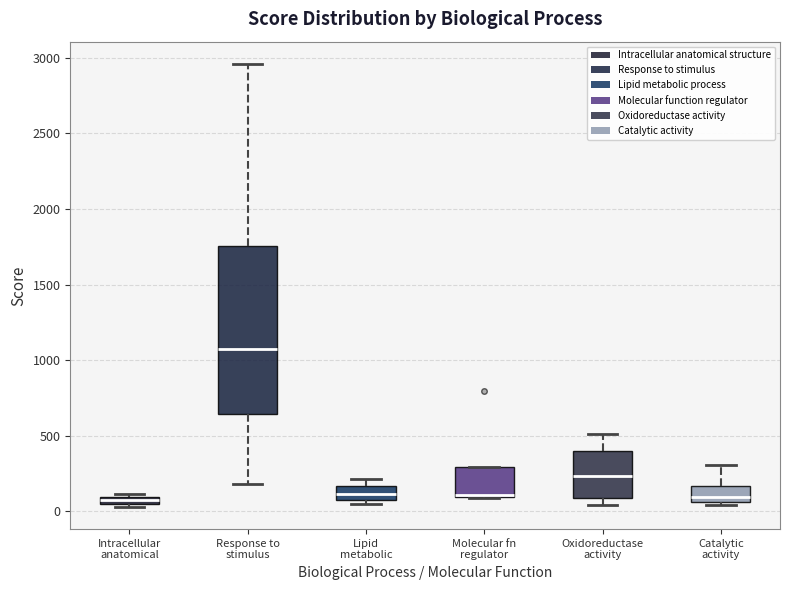

Where is the upper edge of the box for Molecular fn regulator on the y-axis? The values are not printed on the chart, so give them approximately, as read against the axis.

300